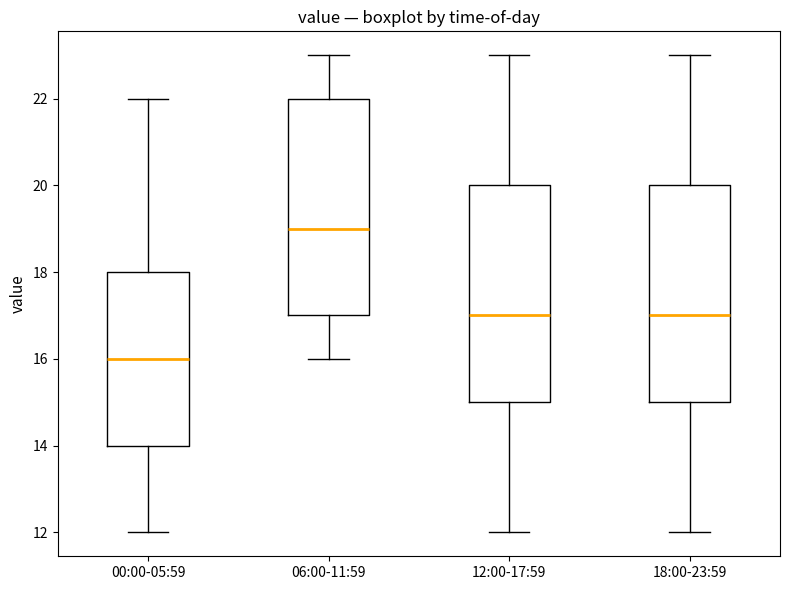

Reading left to right, read every box against the y-axis: the position of its median line, the range the box covers, and the ends of its whiskers. The values are not printed on the chart, so give them approximately, as read against the axis.

00:00-05:59: median 16, box 14 to 18, whiskers 12 to 22
06:00-11:59: median 19, box 17 to 22, whiskers 16 to 23
12:00-17:59: median 17, box 15 to 20, whiskers 12 to 23
18:00-23:59: median 17, box 15 to 20, whiskers 12 to 23